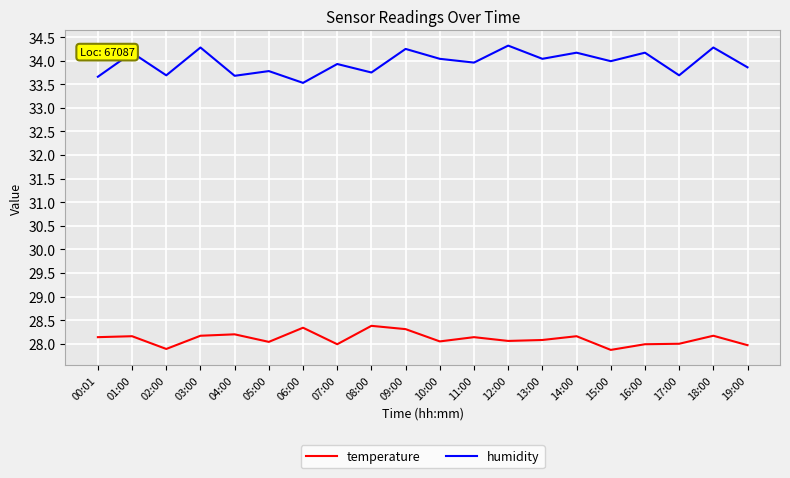

The temperature series shows 38.0 at 19:00. True or false?

False